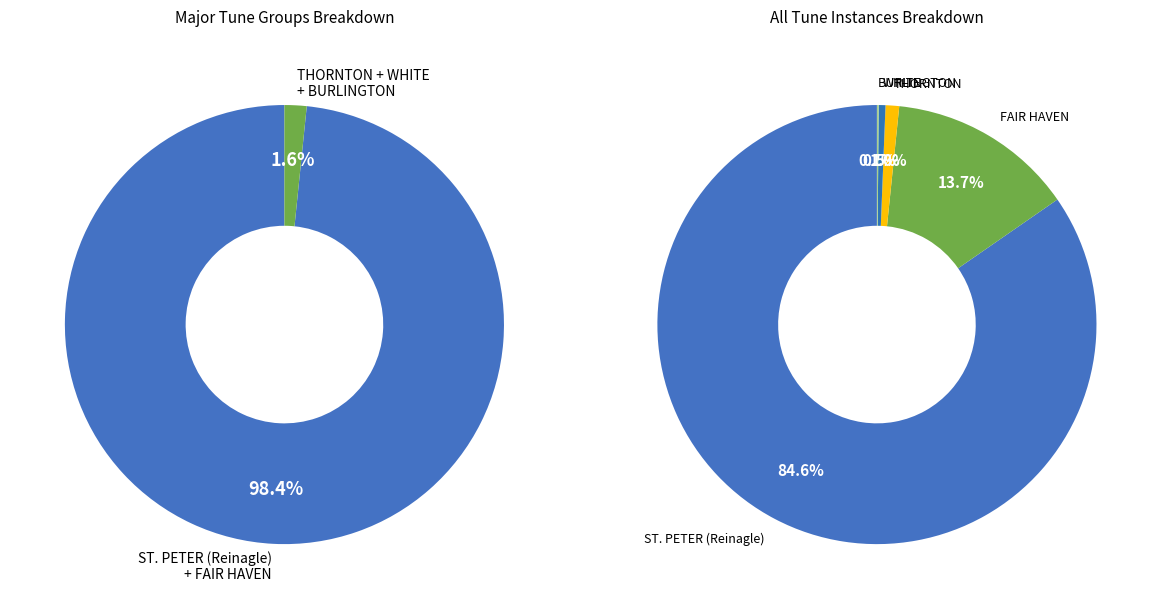

Which slice is the largest?

ST. PETER (Reinagle)